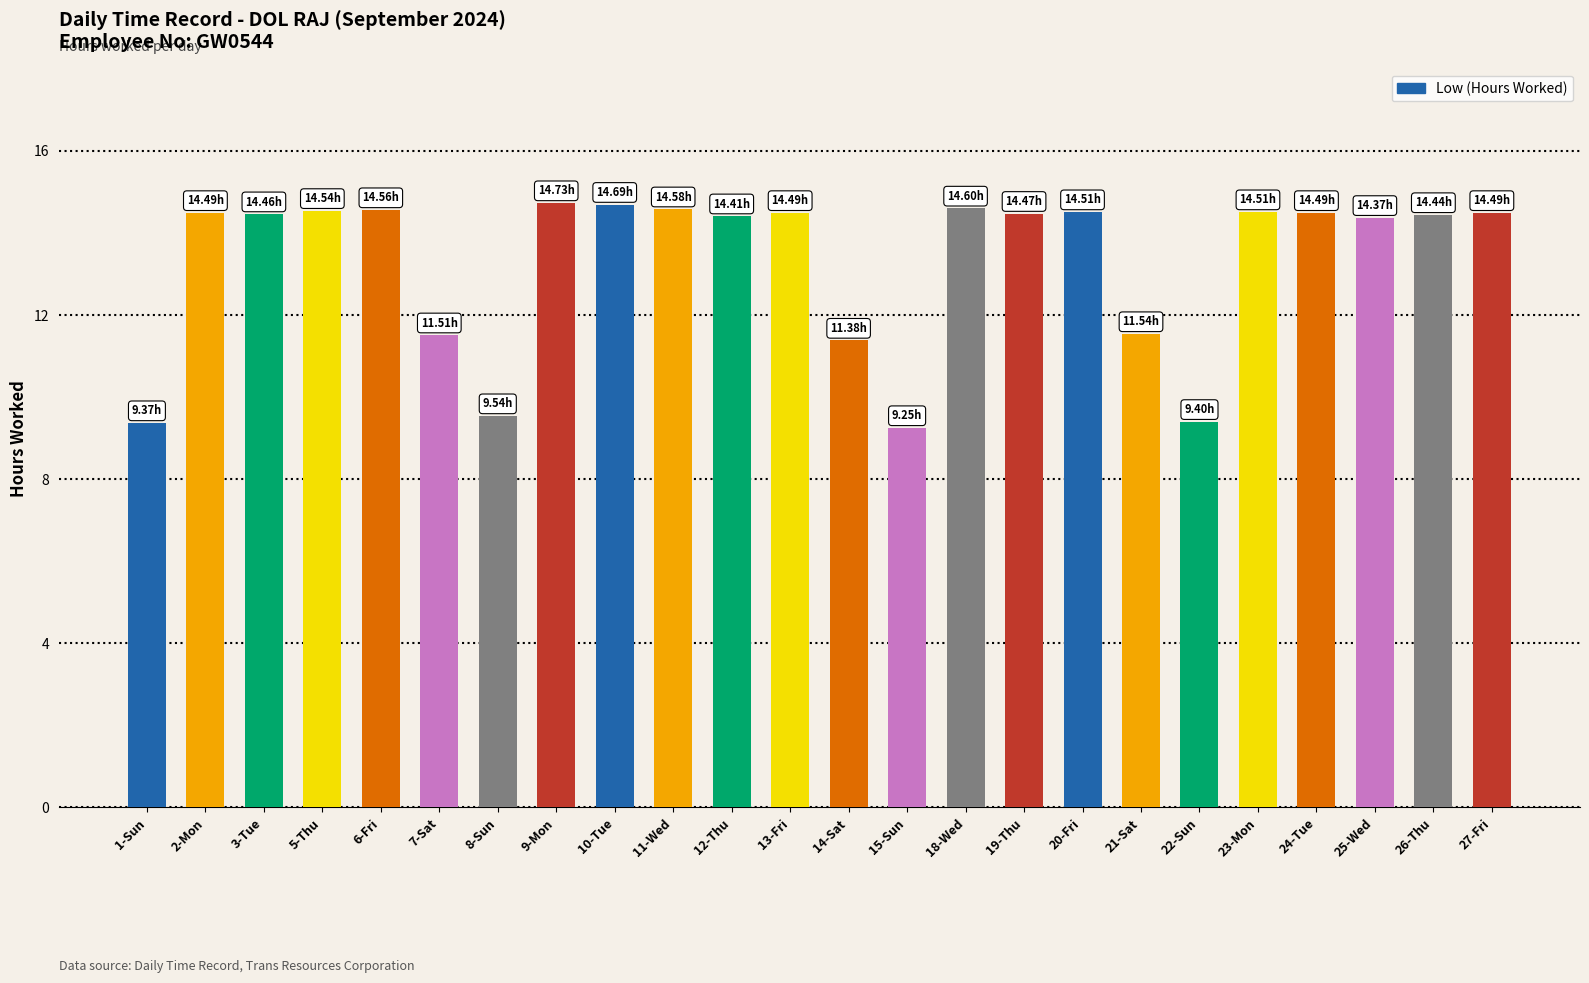

What is the ratio of the value at 21-Sat to the value at 22-Sun?

1.2